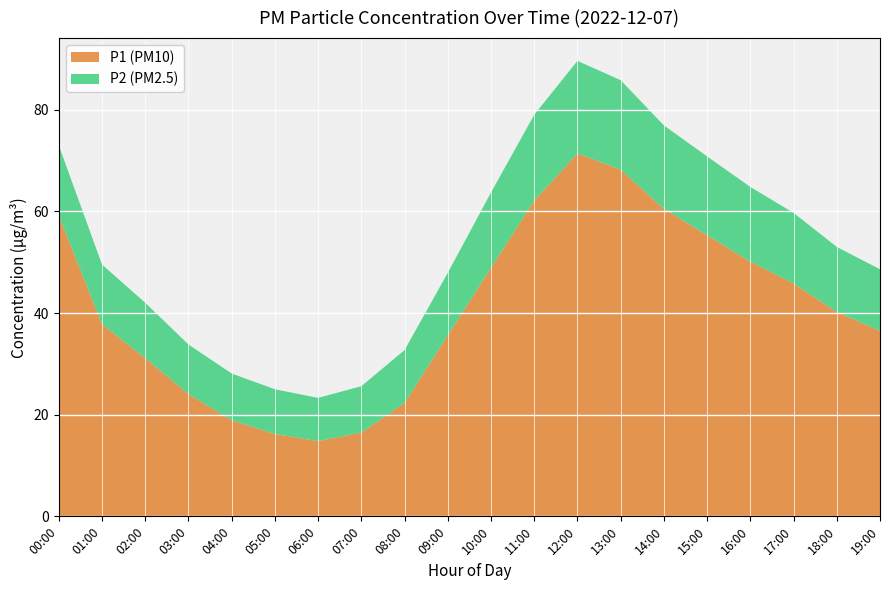

At which category is the sum across all series the highest?

12:00